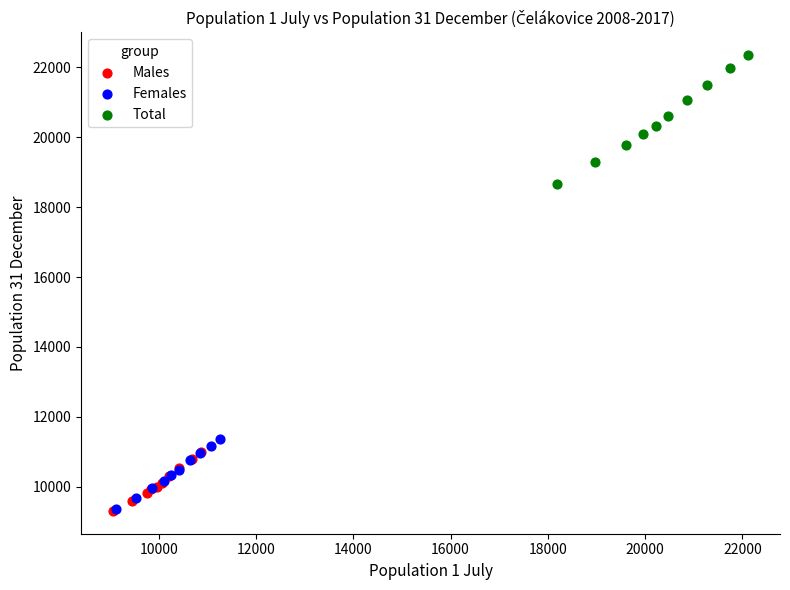

What are all the series names shown in the legend?

Males, Females, Total